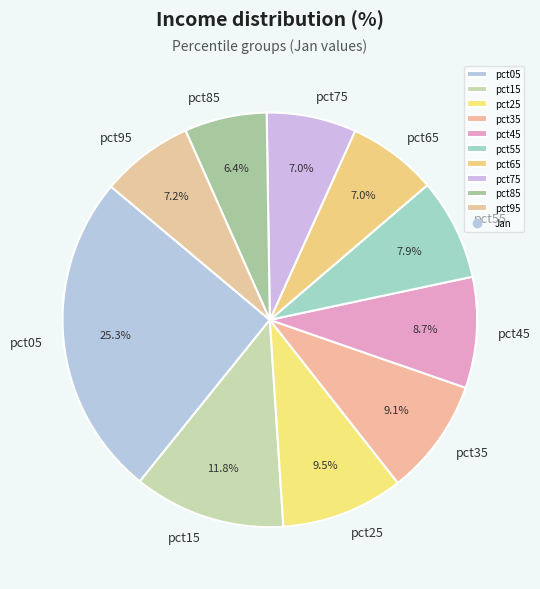

What is the ratio of the value at pct95 to the value at pct15?

0.6